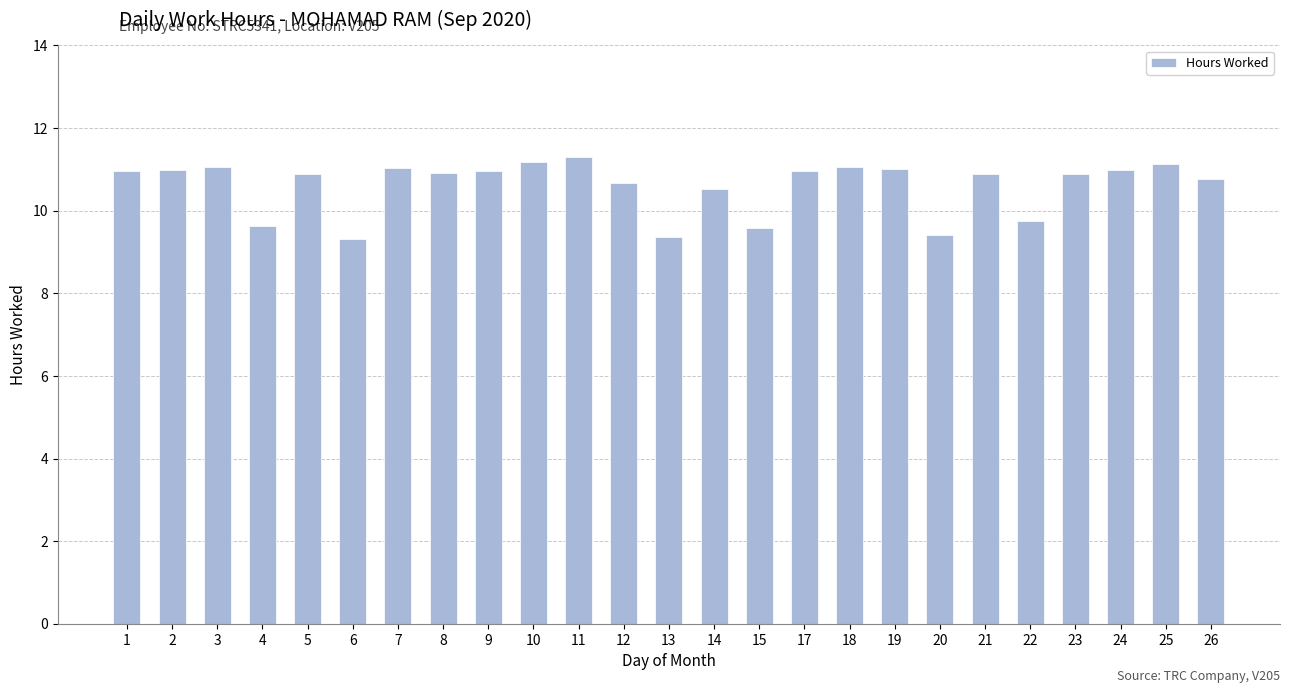

What is the ratio of the value at 20 to the value at 17?

0.9